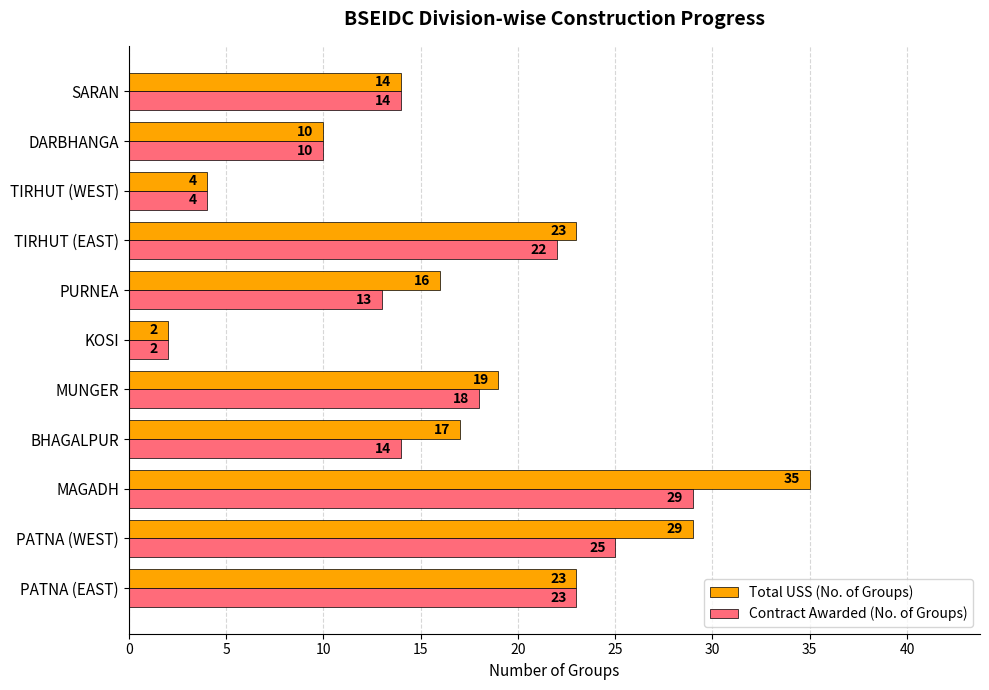

What is the average value of the Total USS (No. of Groups) series?

17